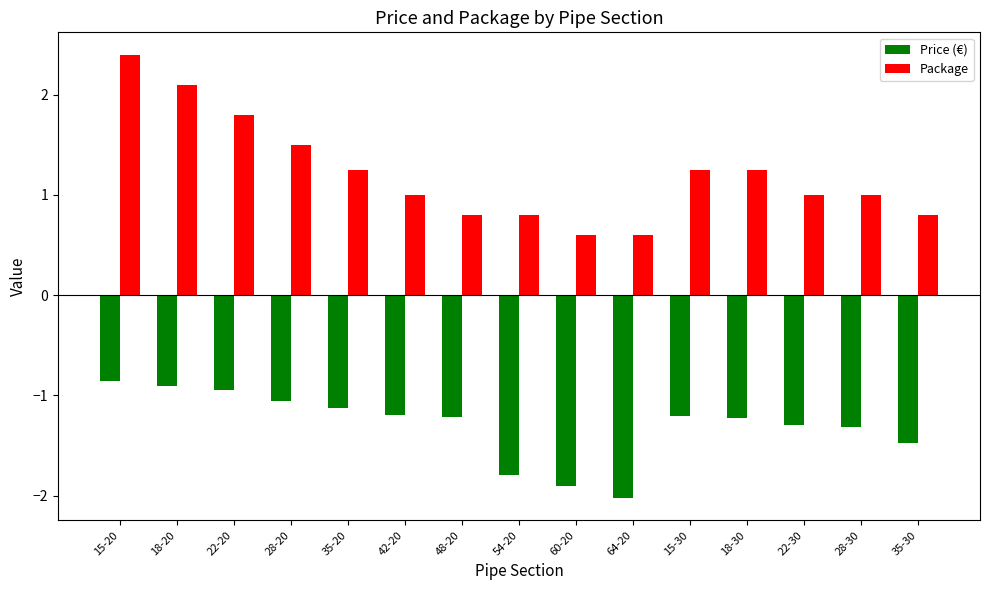

Read the Package value at 48-20.

0.8